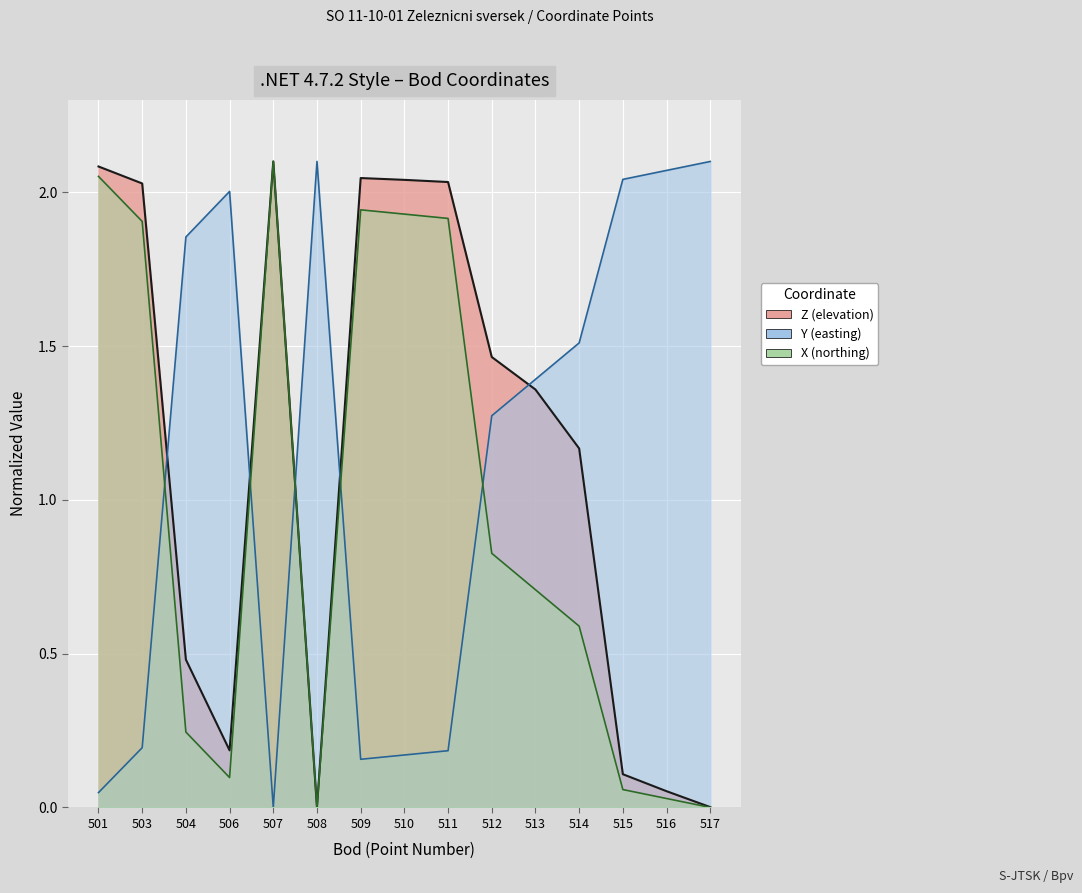

At which category is the sum across all series the highest?

507